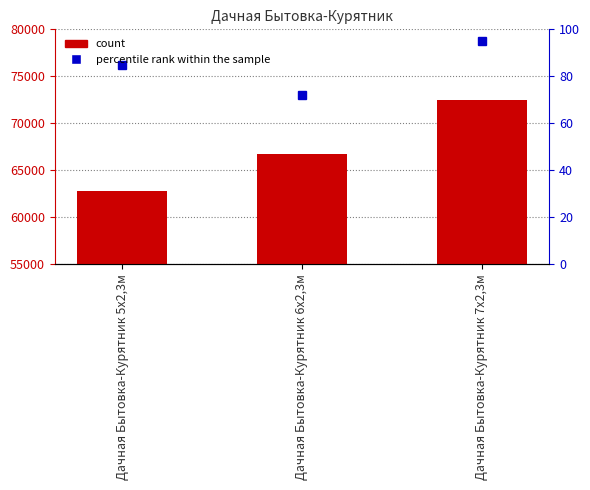

Reading left to right, extract all data points from this chart.

62760	66750	72470